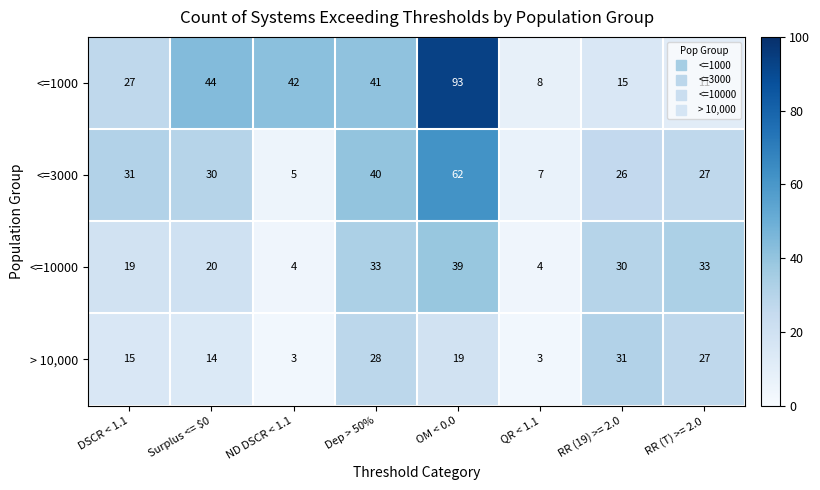

At which category is the sum across all series the highest?

OM < 0.0